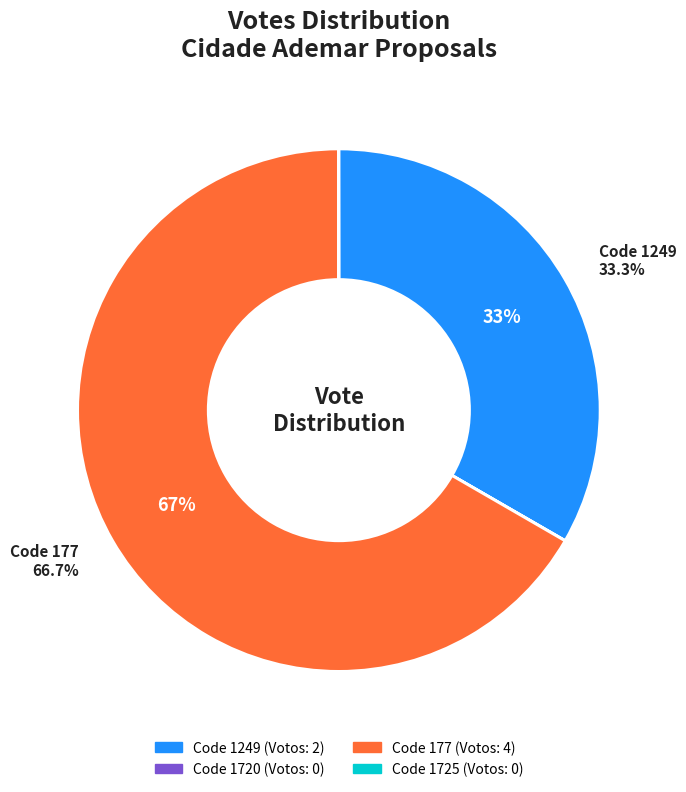

Is there any slice that represents more than half of the pie?

Yes